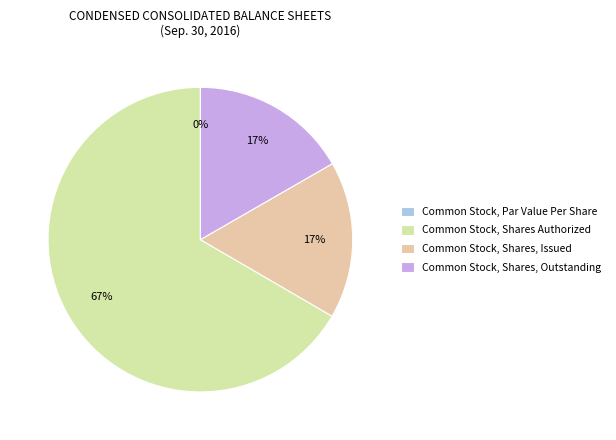

Count the number of slices in the pie.

4